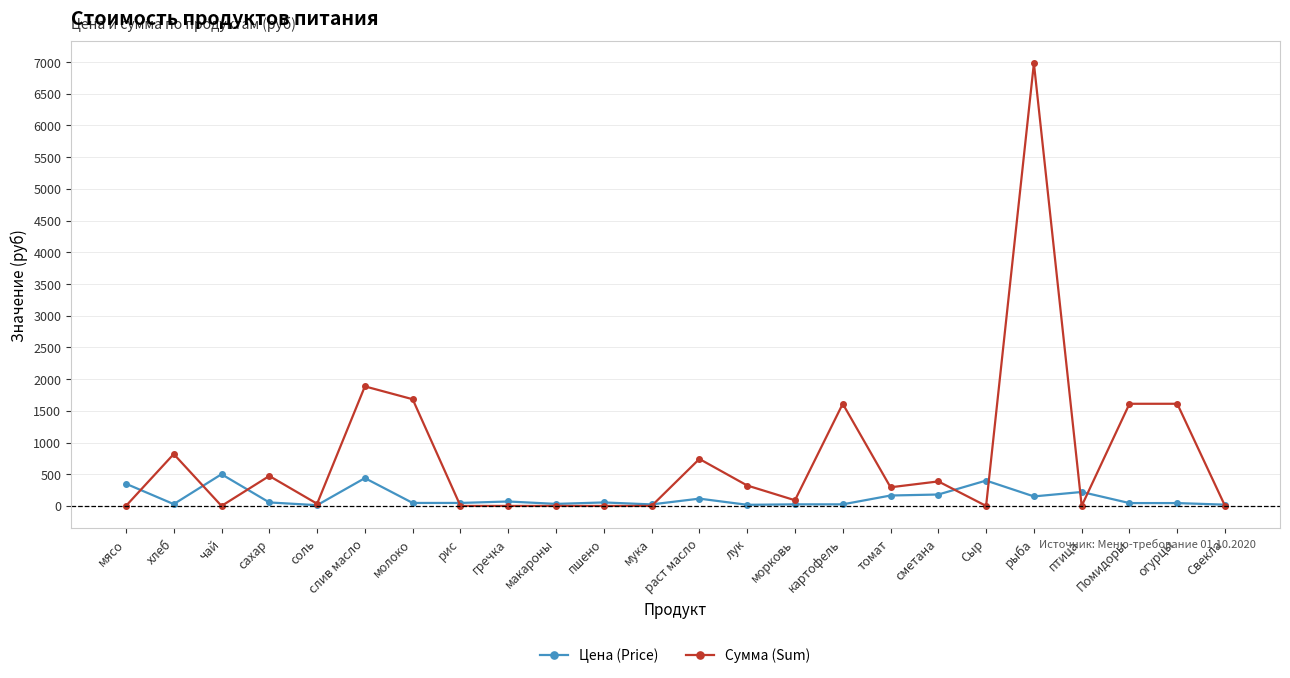

Rank the series by their average value, from highest to lowest.

Сумма (Sum), Цена (Price)